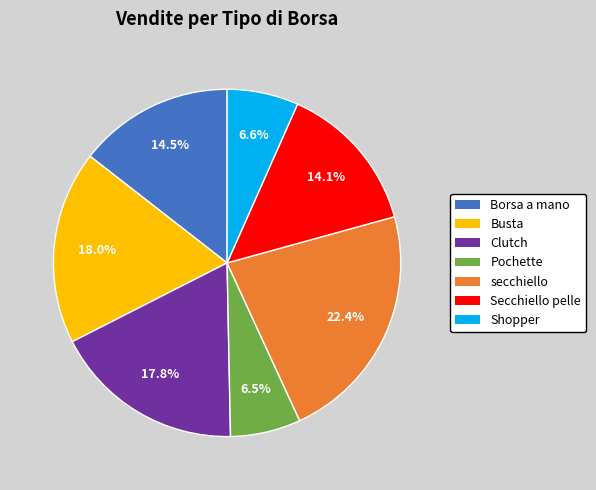

How many segments does this pie chart have?

7